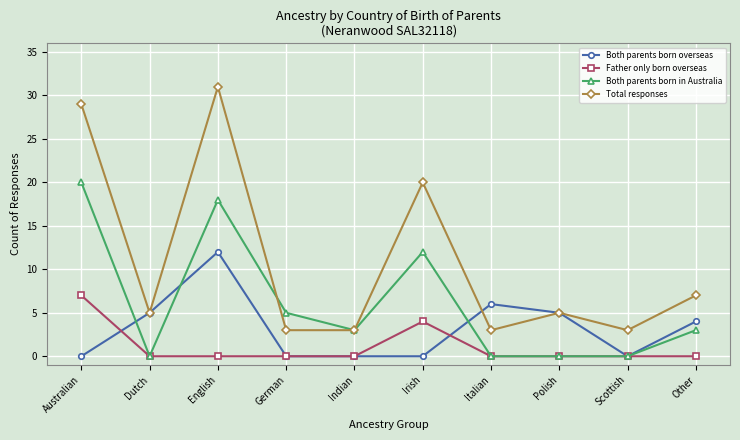

What are all the series names shown in the legend?

Both parents born overseas, Father only born overseas, Both parents born in Australia, Total responses